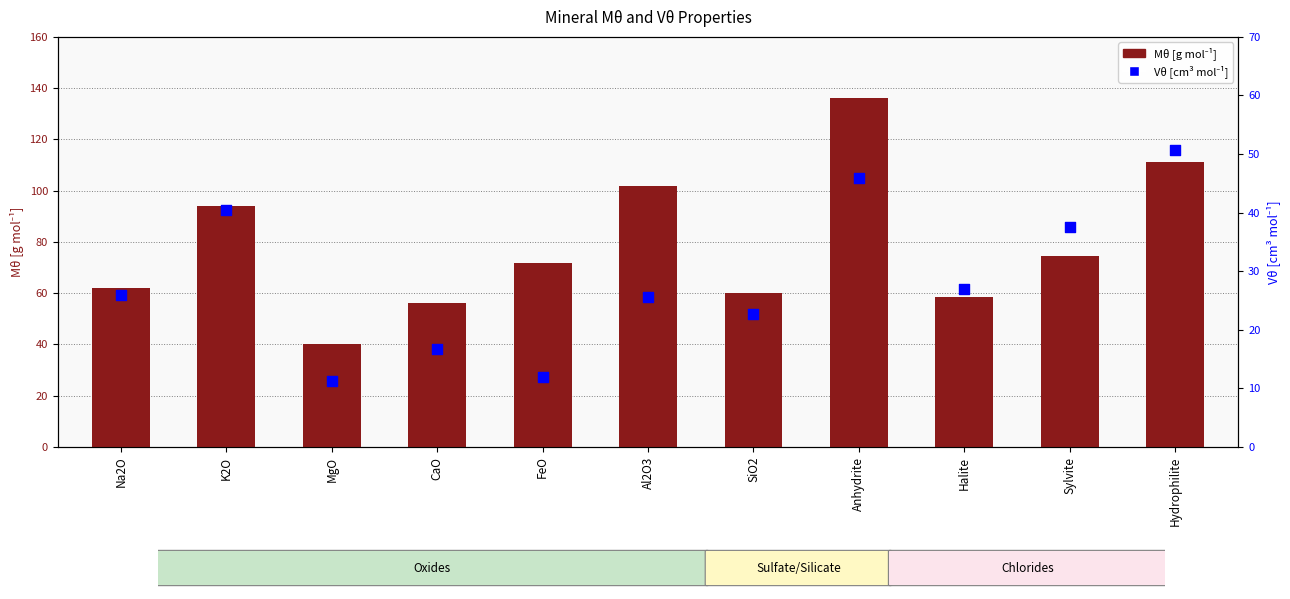

Which series reaches the minimum Y coordinate?

Vθ [cm³ mol⁻¹]